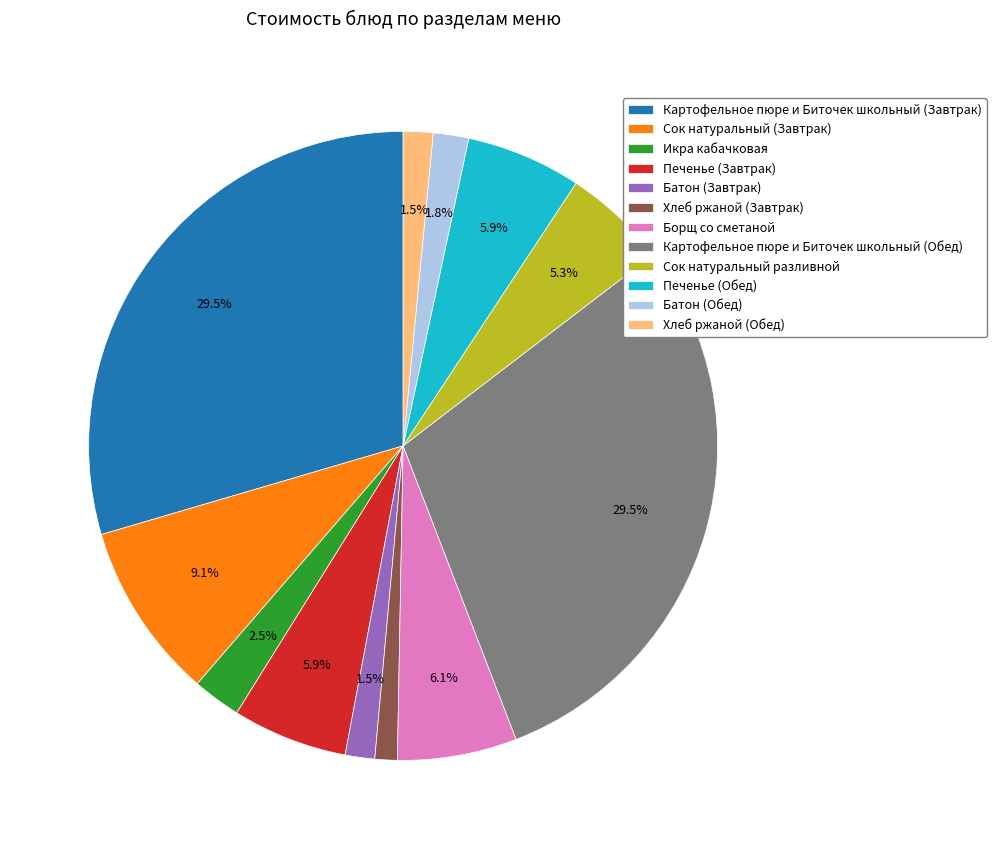

What percentage do Батон (Обед) and Хлеб ржаной (Обед) together represent?

3.3%